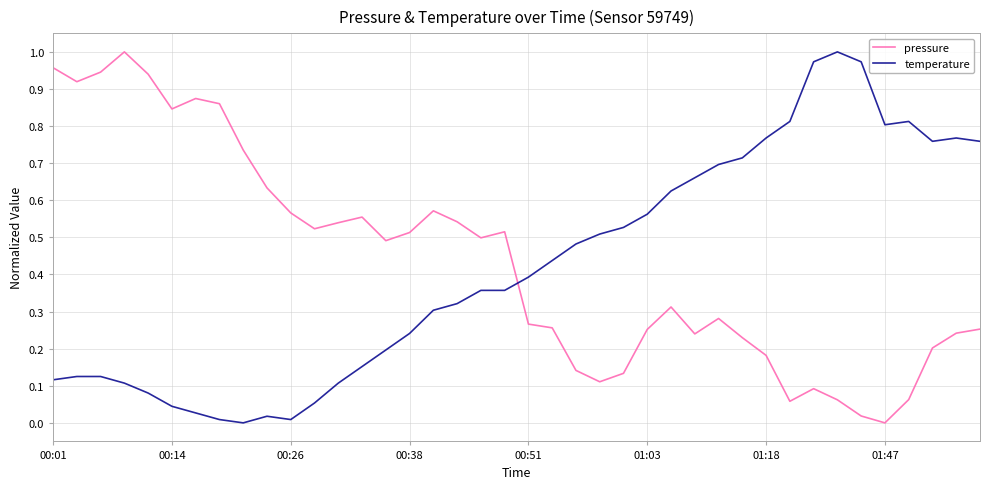

In pressure, how many points are lower than both neighbors (excluding endpoints)?

9